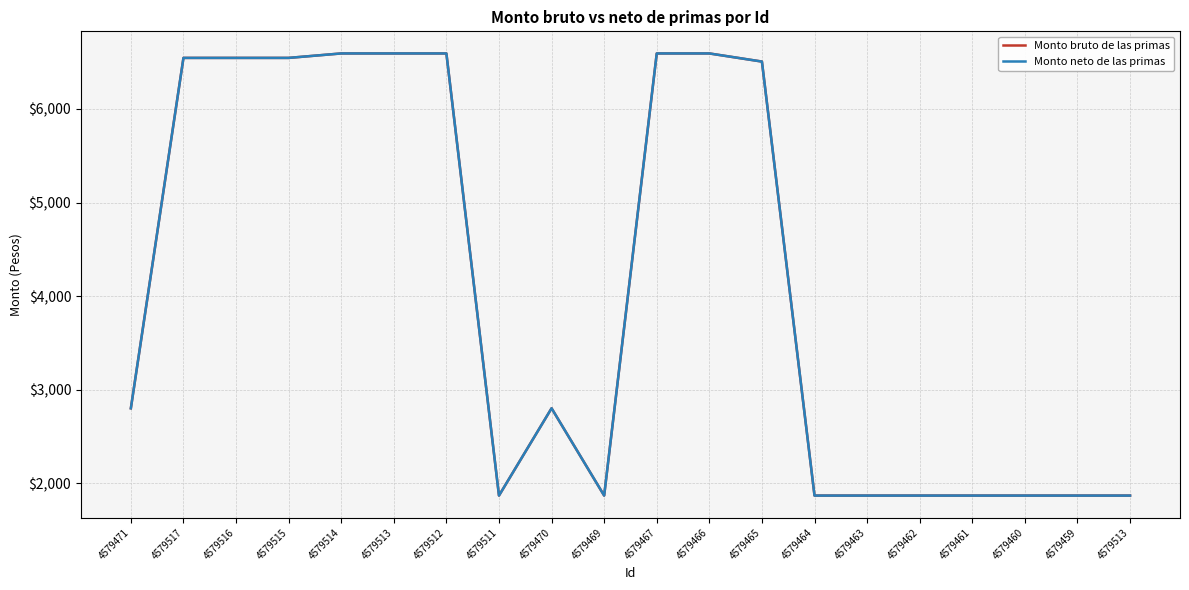

True or false: Monto bruto de las primas and Monto neto de las primas intersect in this chart.

False